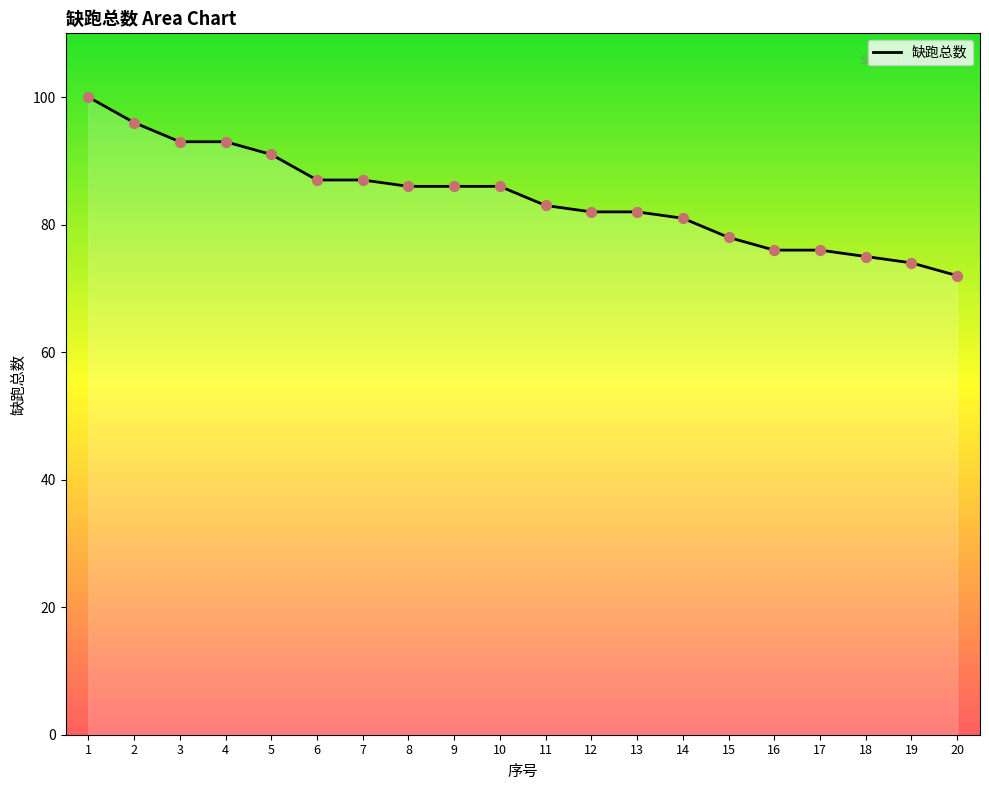

What is the change in value from 6 to 17?

-11